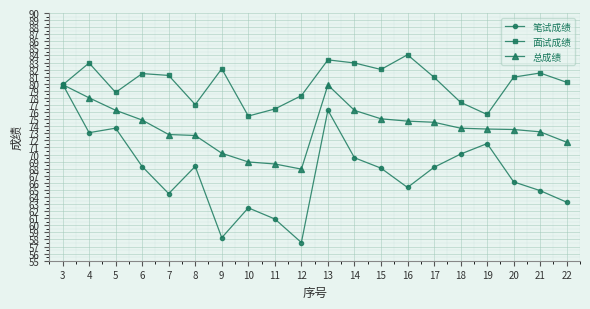

Between 9 and 15, which series saw the biggest shift?

笔试成绩